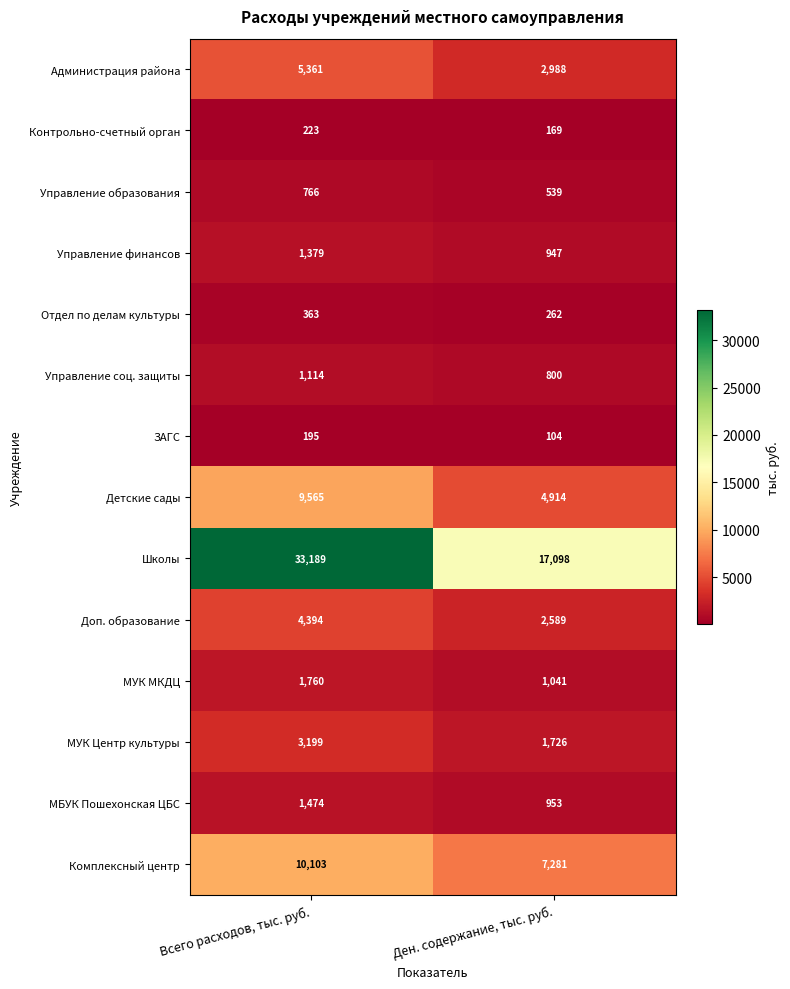

At which category is the sum across all series the highest?

Всего расходов, тыс. руб.